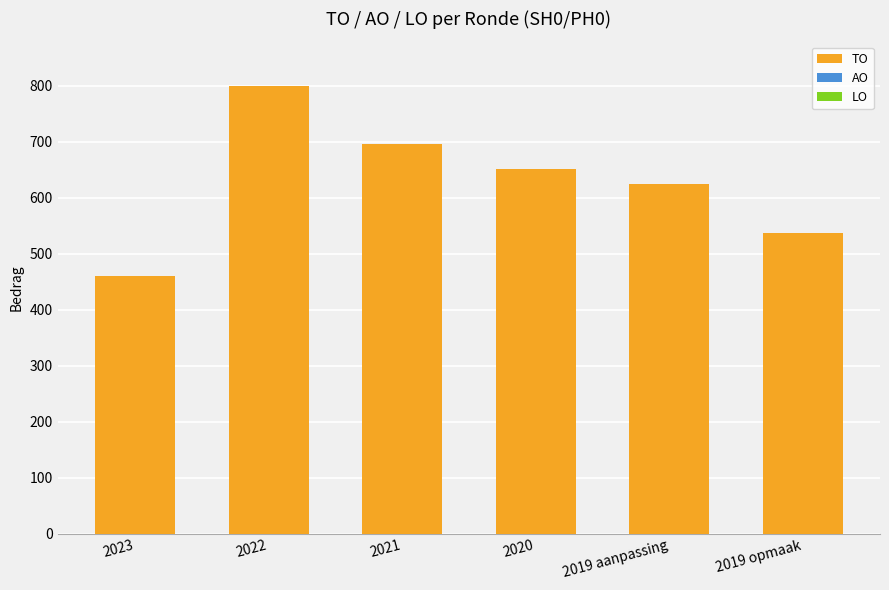

What value does the data have at 2021?

696